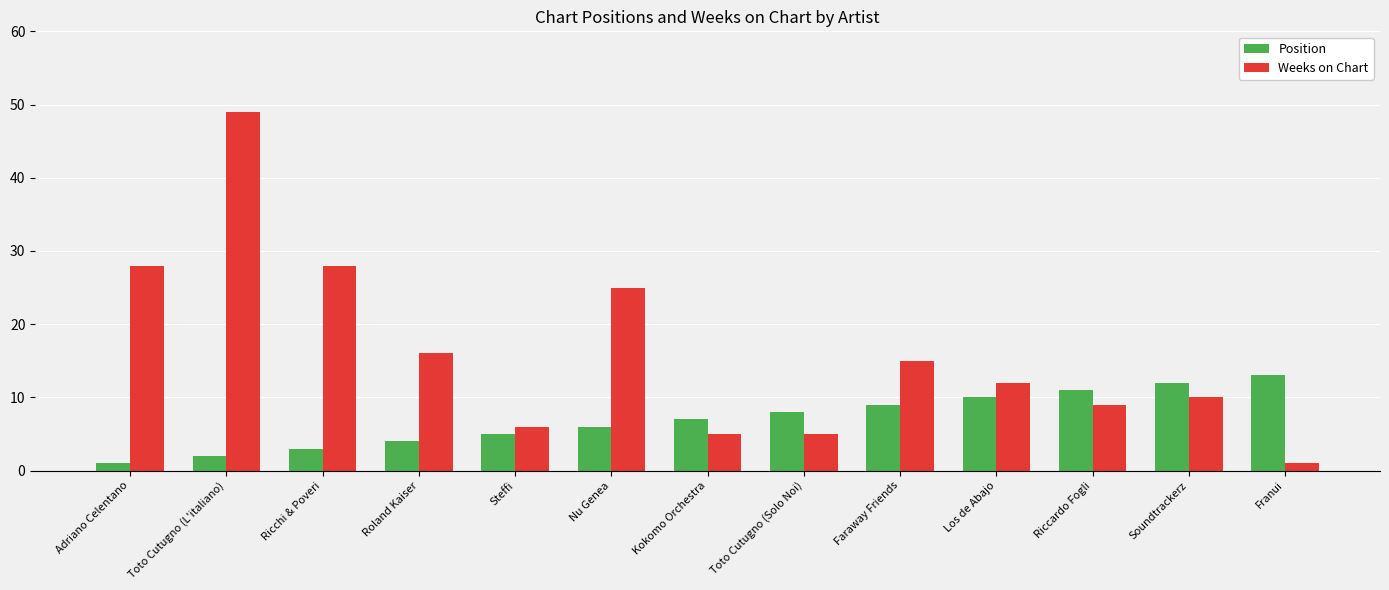

At which label does Weeks on Chart reach its minimum?

Franui